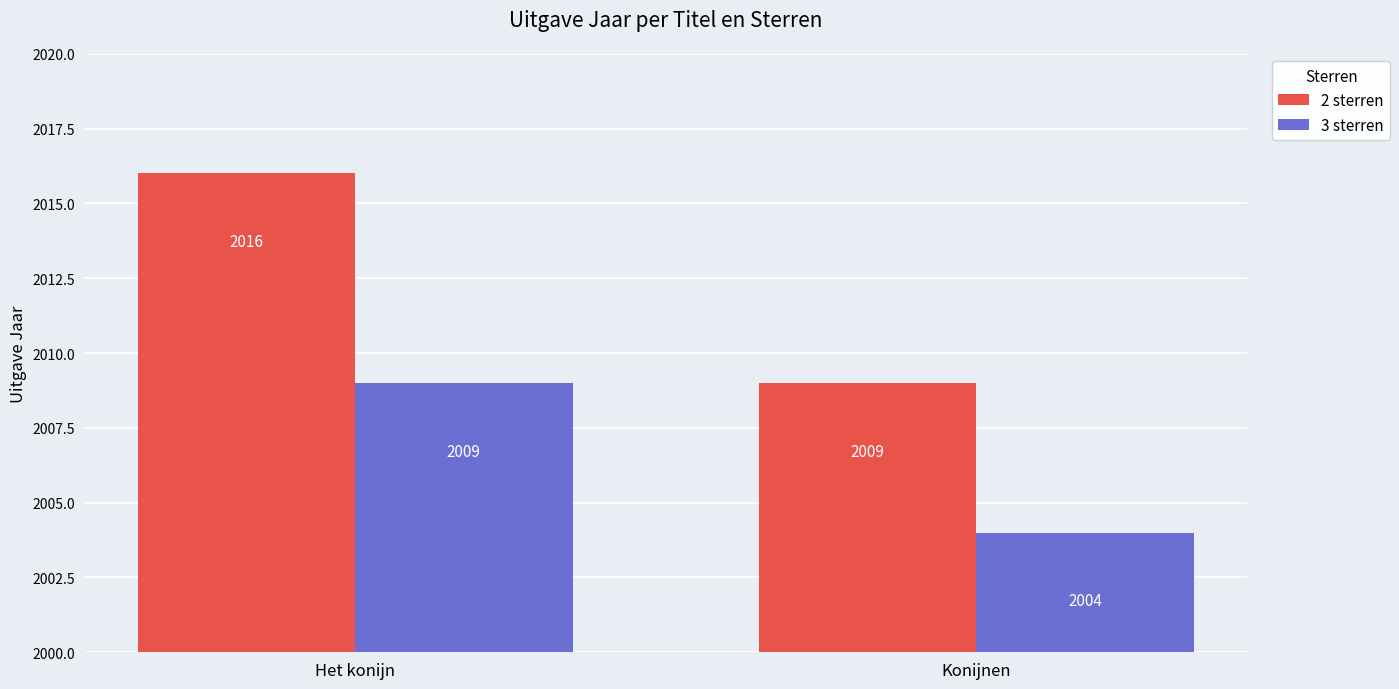

Which category has the highest value across all series?

Het konijn